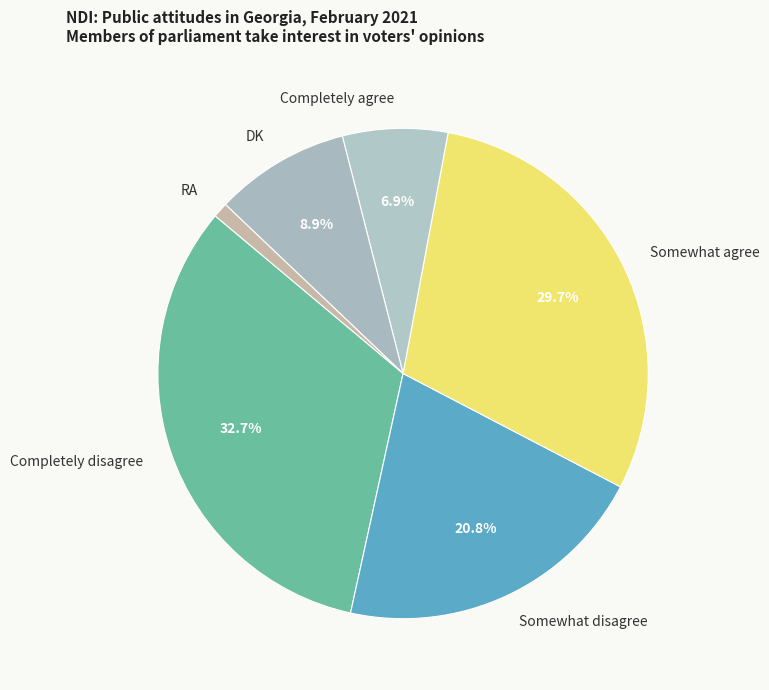

Count the number of slices in the pie.

6